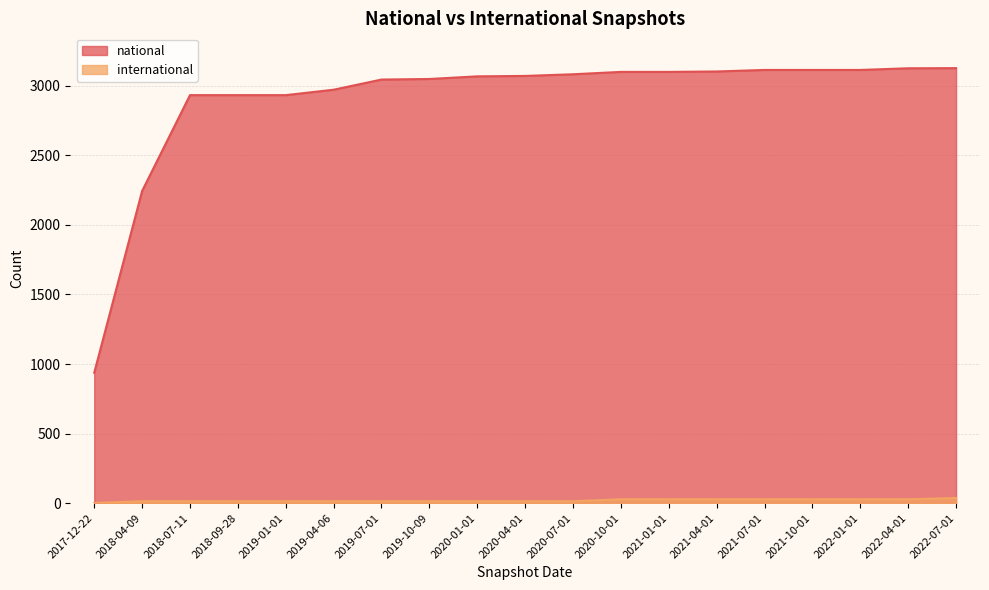

True or false: international has a value of 14 at 2019-10-09.

True